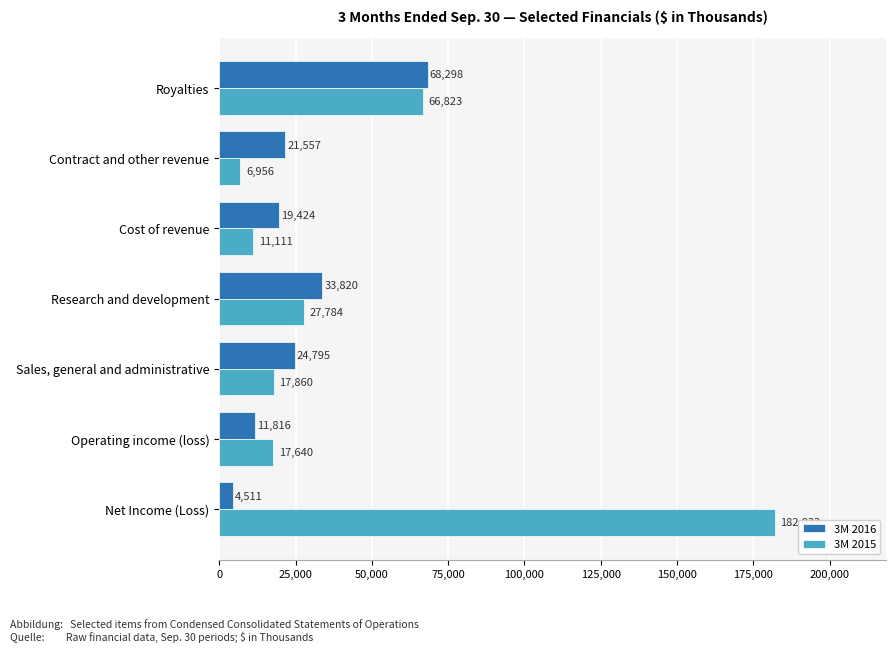

How many series are shown in this chart?

2